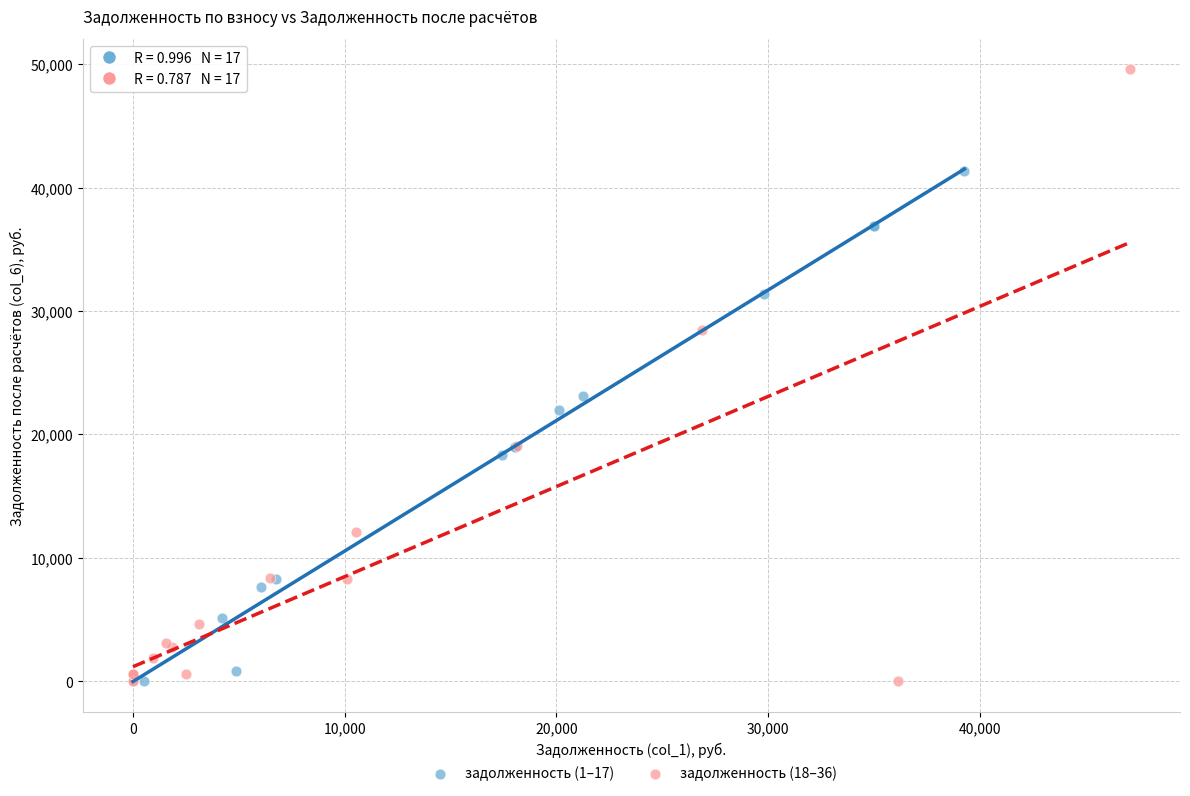

Which series has the largest Y range (max minus min)?

задолженность (18–36)